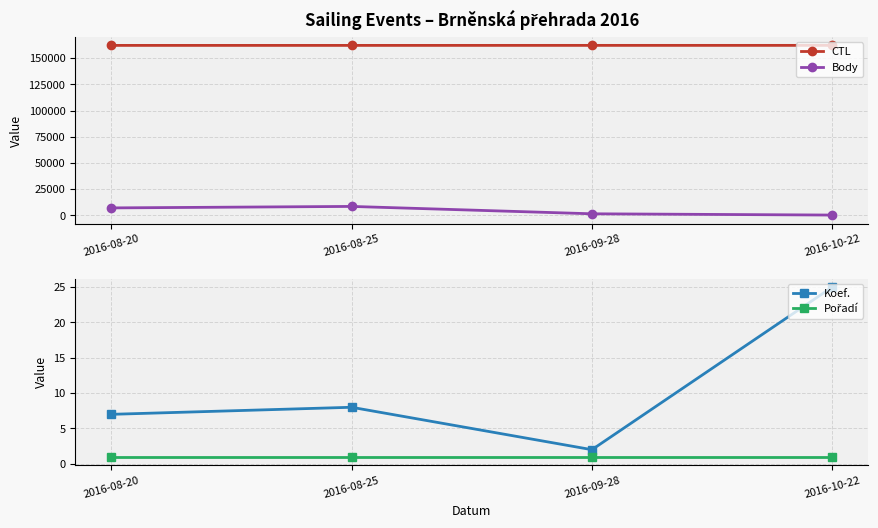

True or false: Pořadí has more than 2 points higher than both neighbors.

False